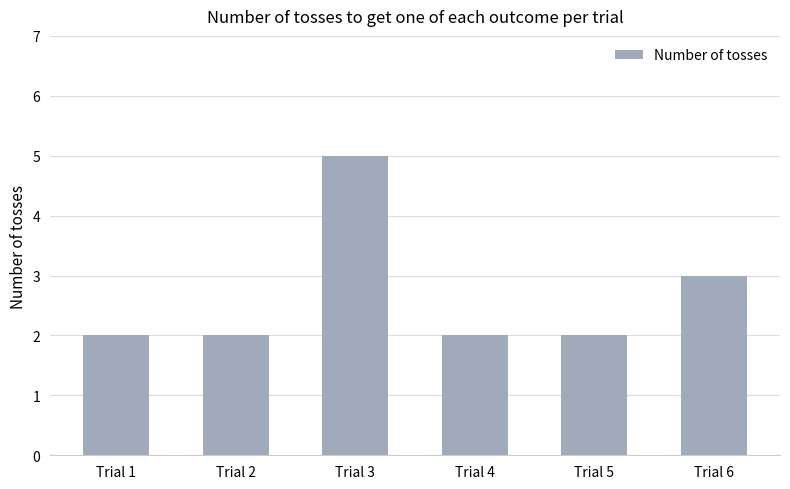

What is the difference between the second highest and second lowest values?

1